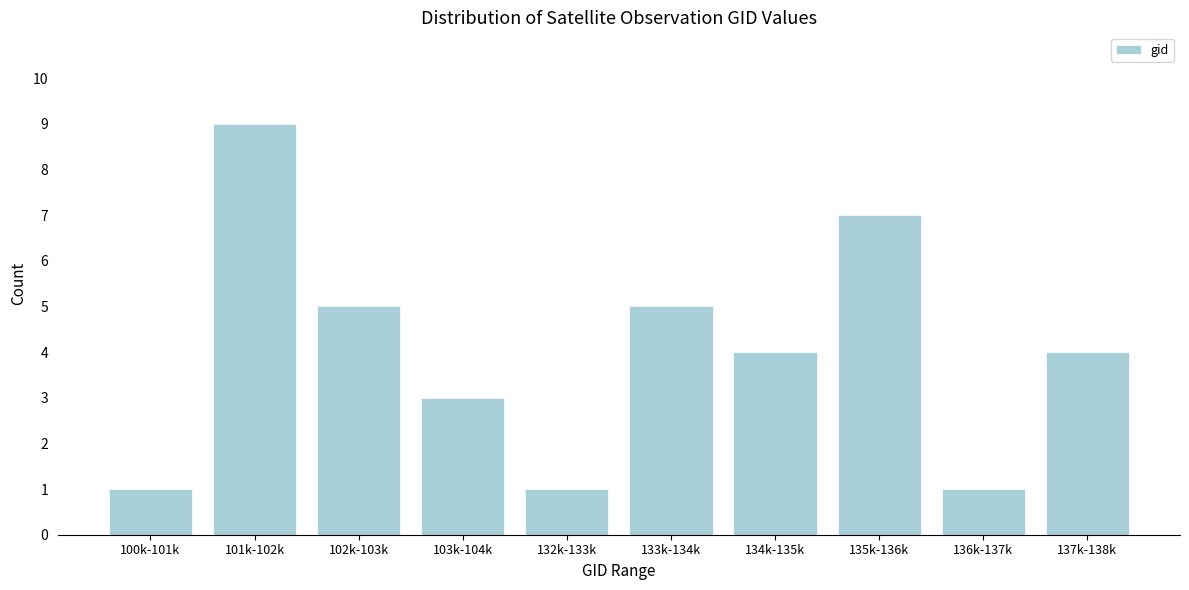

Reading left to right, extract all data points from this chart.

1	9	5	3	1	5	4	7	1	4